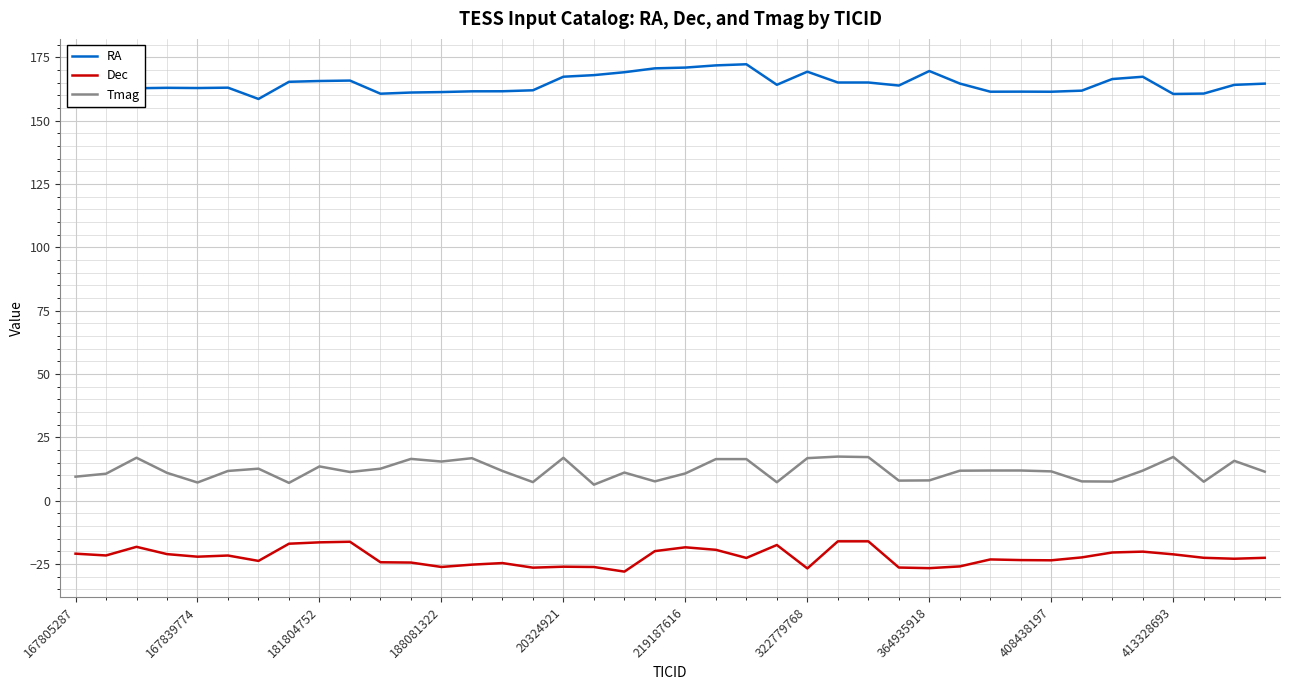

In Dec, how many points are lower than both neighbors (excluding endpoints)?

11